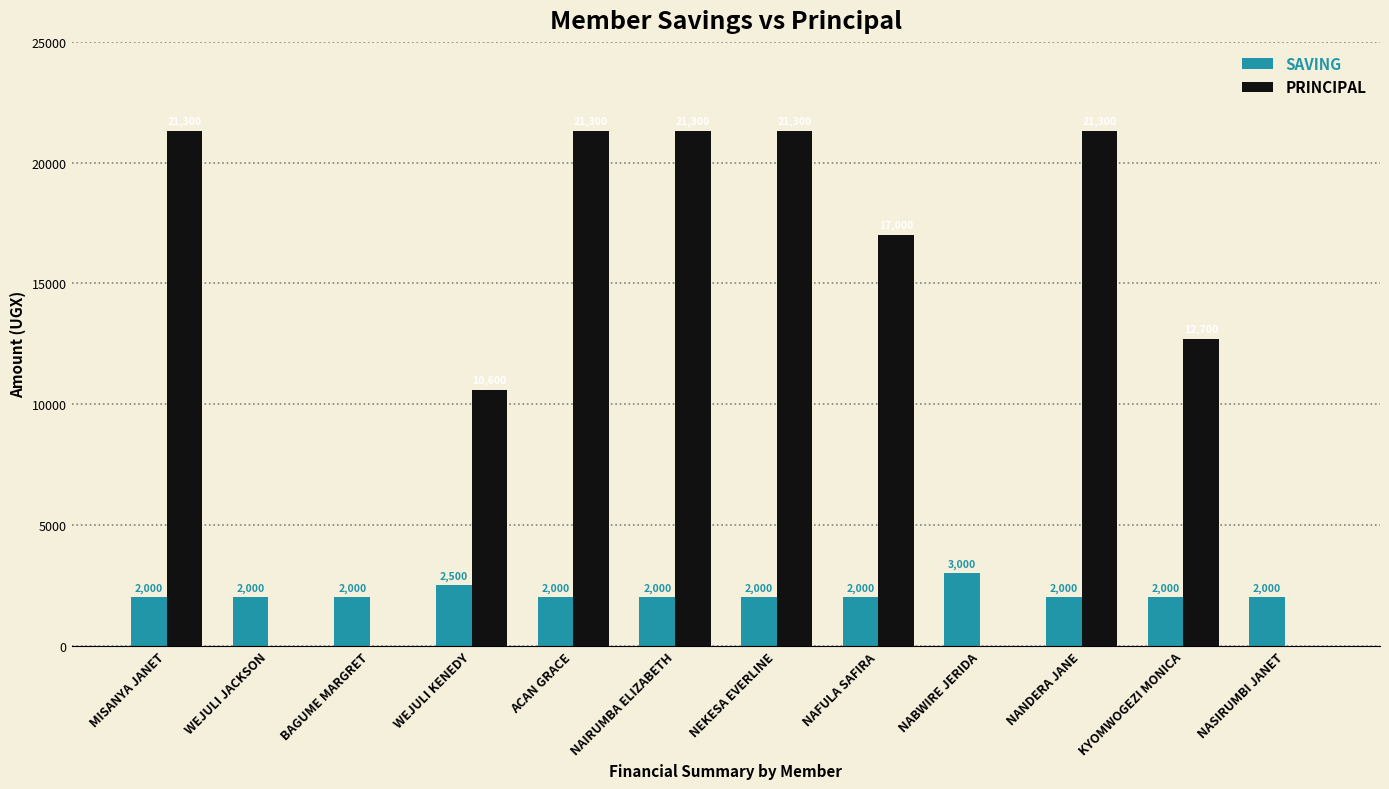

The value of PRINCIPAL at NABWIRE JERIDA is 0. True or false?

True